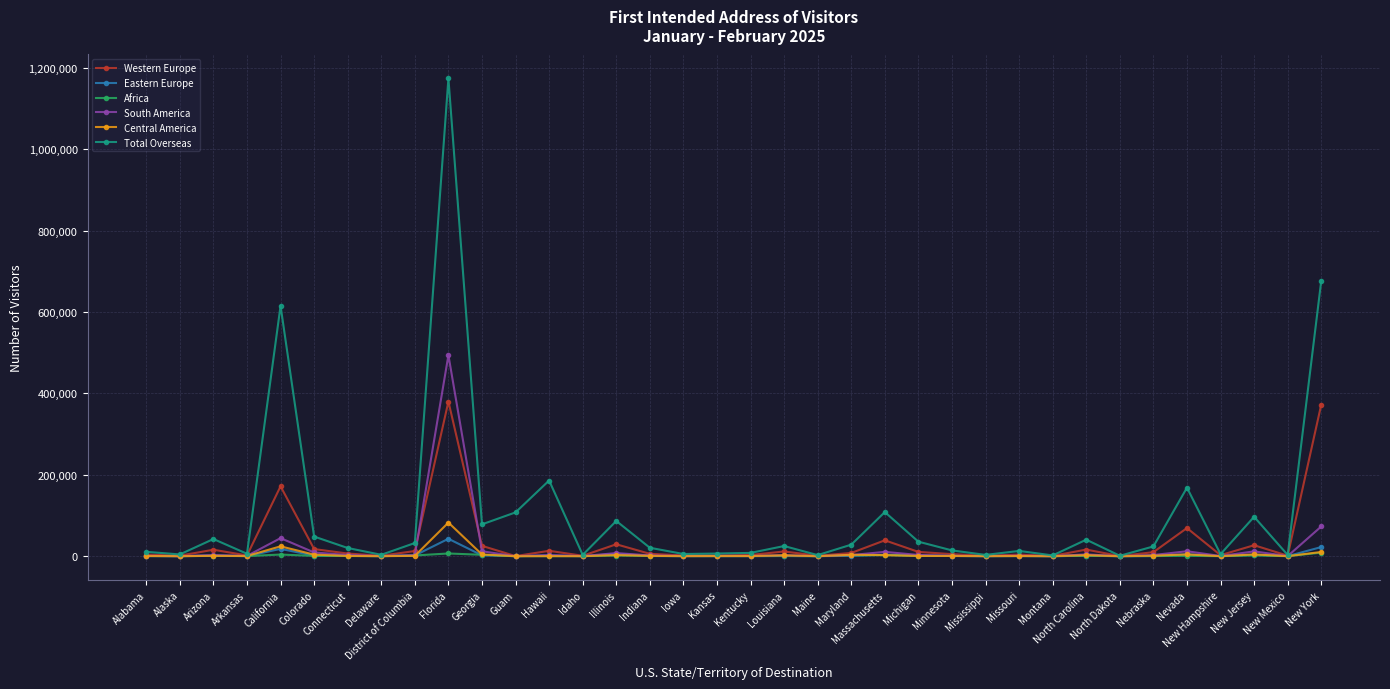

Where is the first local maximum for Total Overseas?

Arizona